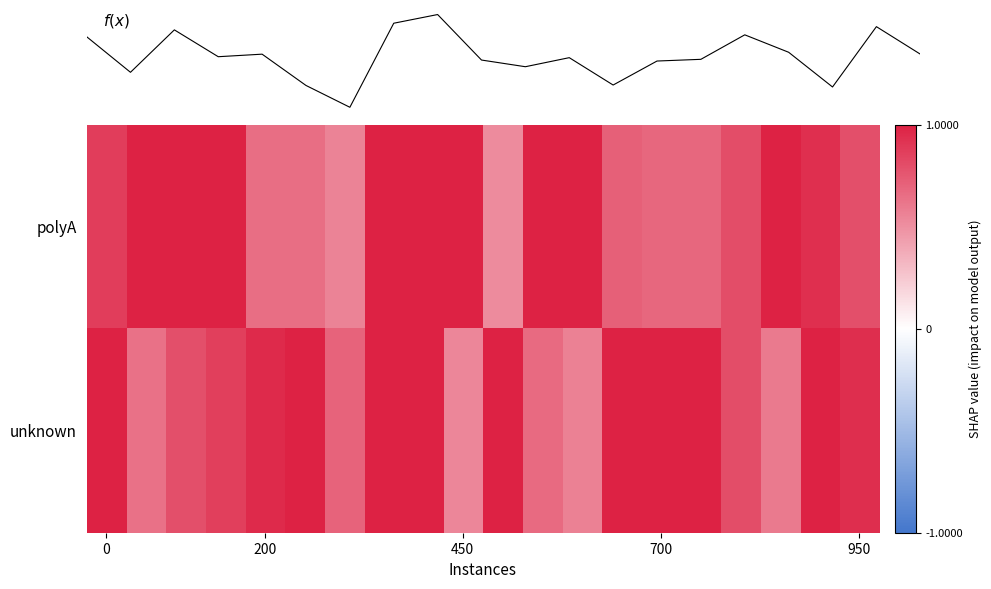

Rank the series by their maximum value, from lowest to highest.

polyA, unknown, f(x)